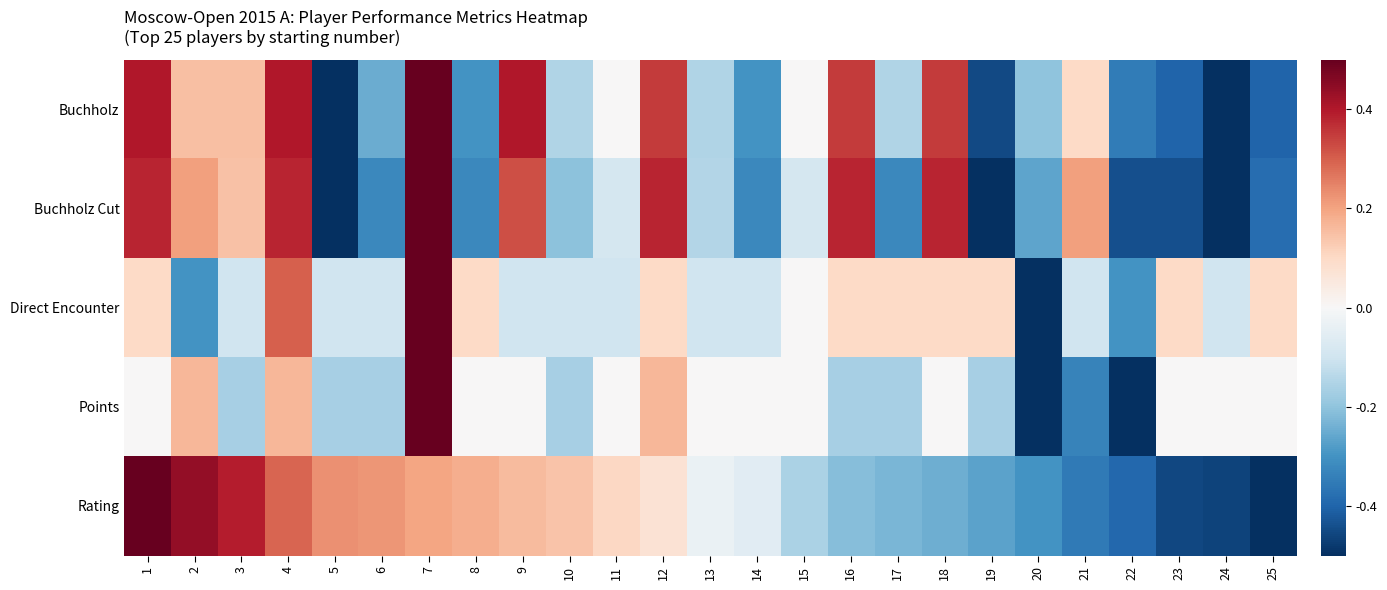

What is the smallest value displayed?

-0.5